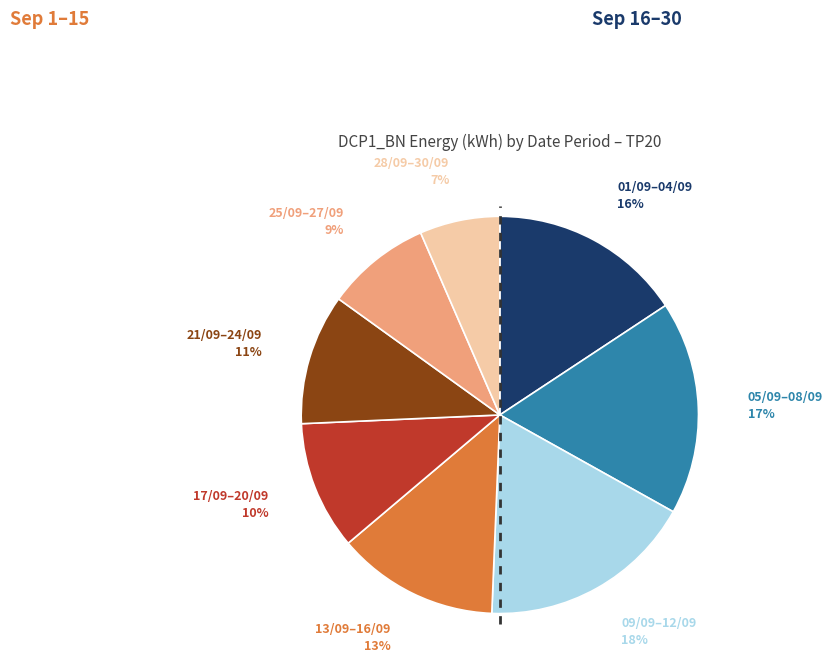

To the nearest percent, what is the average slice percentage?

12%